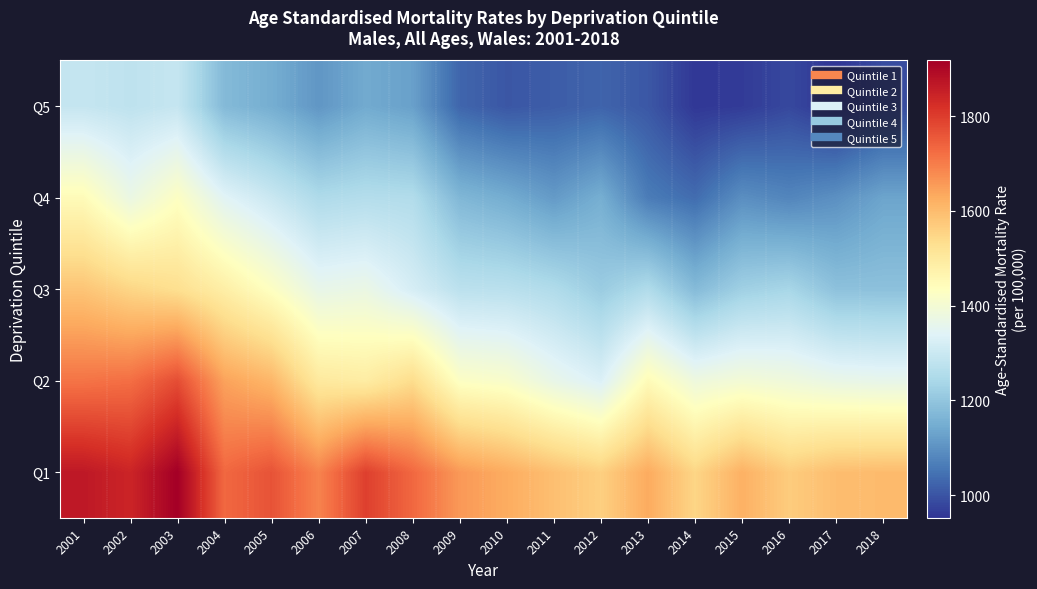

Reading left to right, what are all the values shown in this chart?

Q1: 2001=1867.4	2002=1842.4	2003=1917.6	2004=1731.5	2005=1764.1	2006=1690.6	2007=1794.5	2008=1731.9	2009=1658.2	2010=1628.2	2011=1593.6	2012=1562.7	2013=1629.6	2014=1550.7	2015=1620.1	2016=1569.0	2017=1597.2	2018=1601.7
Q2: 2001=1713.5	2002=1722.1	2003=1773.2	2004=1643.5	2005=1609.8	2006=1501.4	2007=1491.5	2008=1536.4	2009=1426.6	2010=1414.8	2011=1366.0	2012=1331.9	2013=1448.1	2014=1382.6	2015=1398.1	2016=1387.3	2017=1369.1	2018=1362.8
Q3: 2001=1583.4	2002=1550.4	2003=1529.9	2004=1485.0	2005=1430.1	2006=1364.4	2007=1372.3	2008=1321.3	2009=1274.4	2010=1270.8	2011=1253.8	2012=1214.8	2013=1253.8	2014=1177.6	2015=1224.6	2016=1238.9	2017=1191.8	2018=1191.4
Q4: 2001=1447.2	2002=1373.0	2003=1428.5	2004=1344.1	2005=1299.1	2006=1250.5	2007=1260.3	2008=1256.3	2009=1169.5	2010=1148.1	2011=1115.3	2012=1151.5	2013=1063.4	2014=1038.1	2015=1094.6	2016=1079.2	2017=1097.7	2018=1132.8
Q5: 2001=1290.9	2002=1278.6	2003=1291.6	2004=1174.8	2005=1149.8	2006=1107.5	2007=1143.0	2008=1125.0	2009=1027.7	2010=1004.1	2011=1013.3	2012=1024.2	2013=1005.4	2014=957.0	2015=963.0	2016=982.3	2017=952.3	2018=987.9